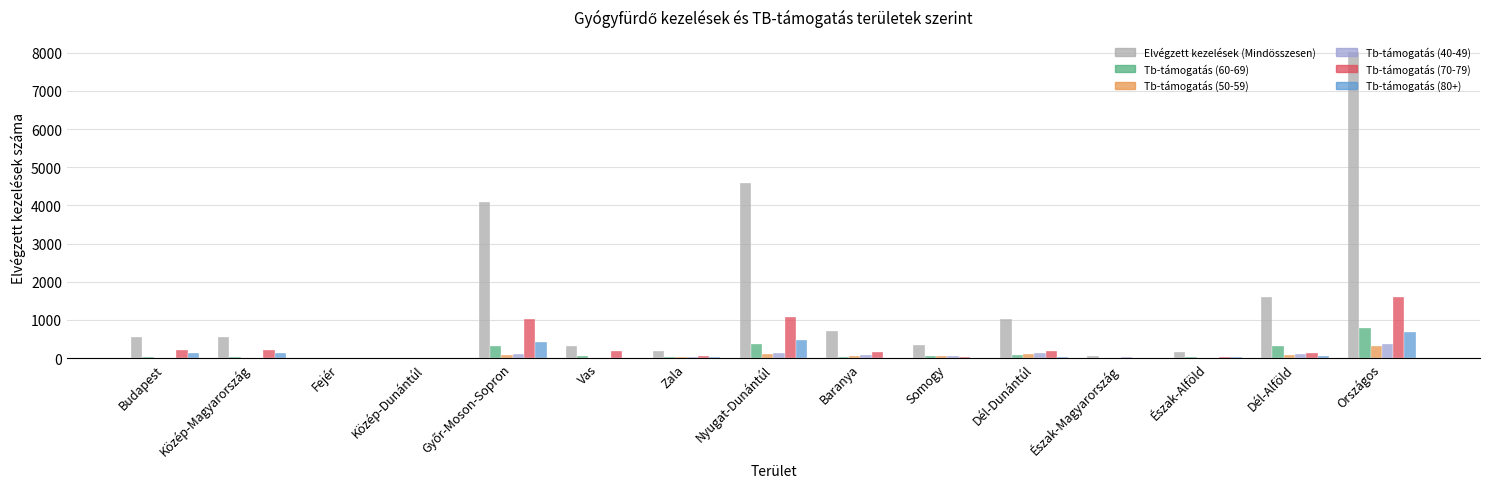

Are the bars horizontal?

No